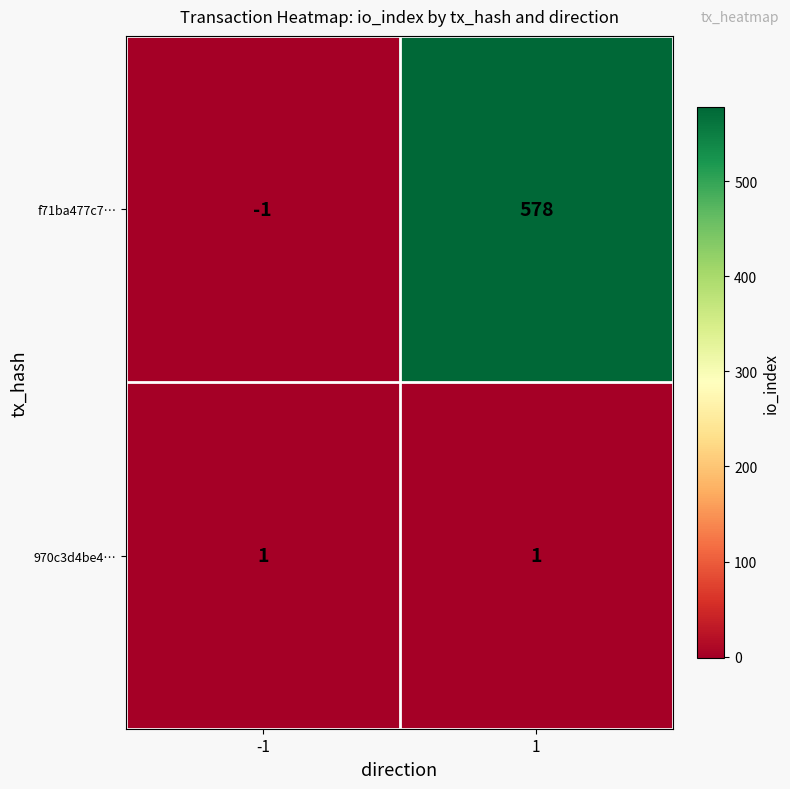

What is the difference between the f71ba477c7… values at -1 and 1?

579